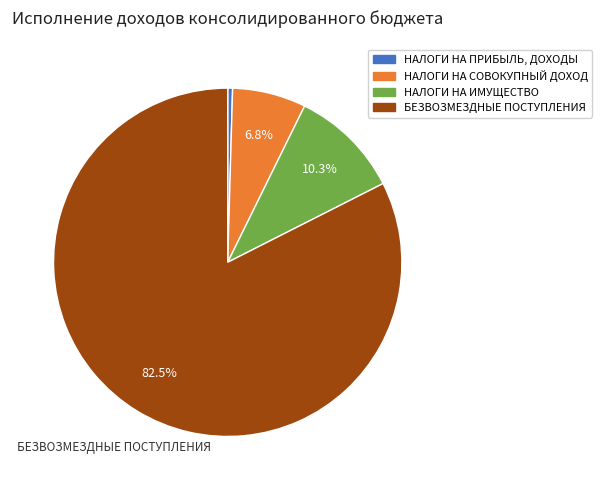

Which category has the biggest portion of the pie?

БЕЗВОЗМЕЗДНЫЕ ПОСТУПЛЕНИЯ